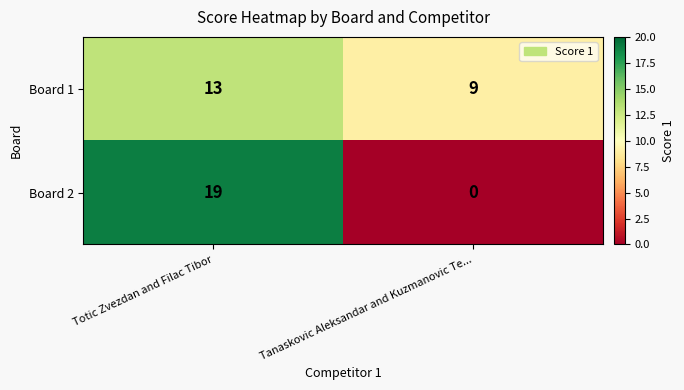

What is the spread (max minus min) of values at Tanaskovic Aleksandar and Kuzmanovic Te...?

9